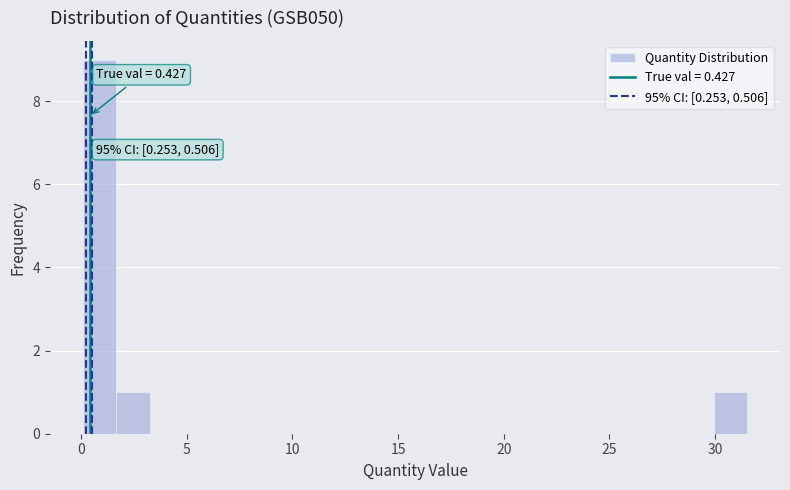

Around what value on the x-axis is the tallest bar? Give the approximate position of its centre, as read against the axis.

1.0